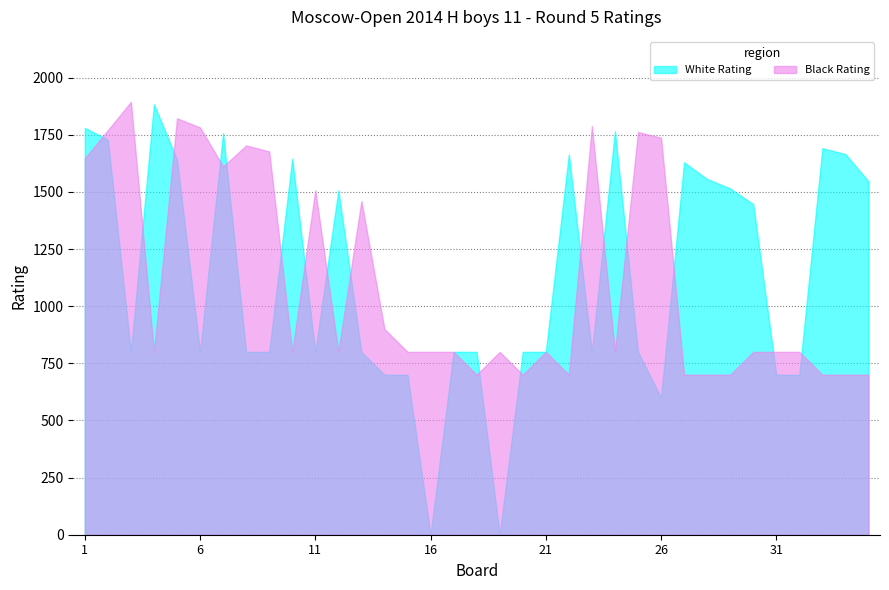

Which series ends up on top after the final intersection of White Rating and Black Rating?

White Rating